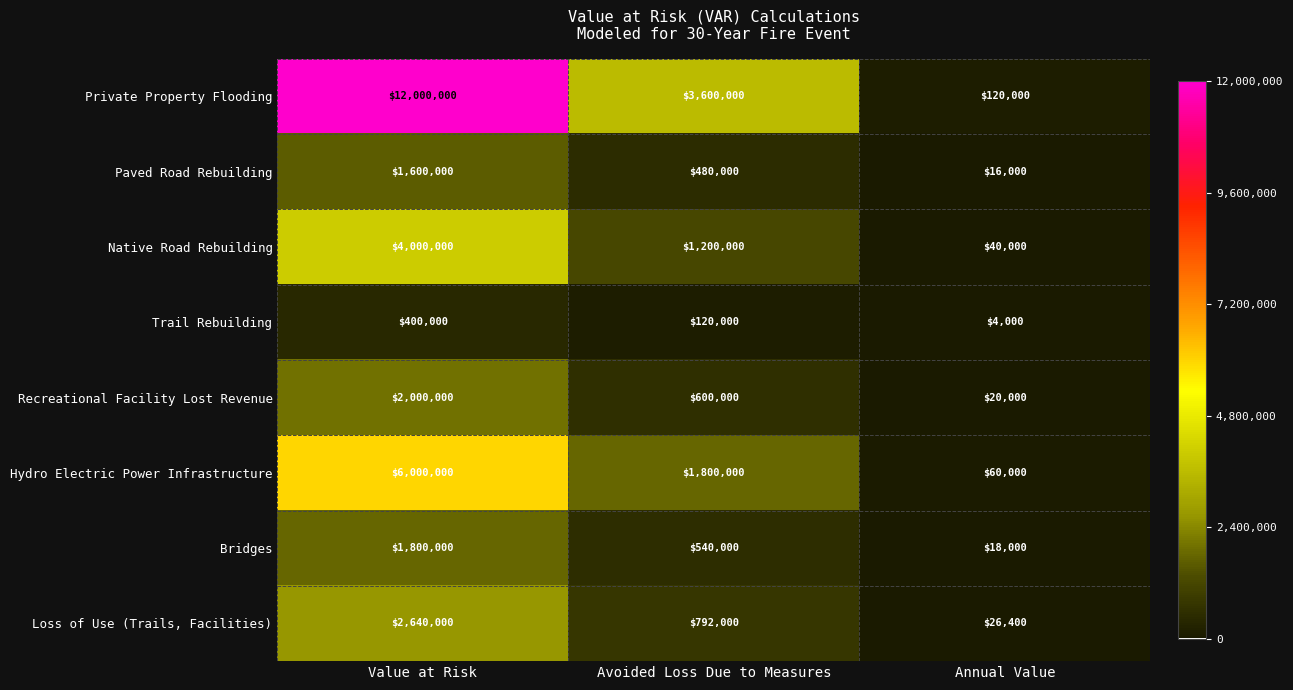

At which category is the sum across all series the highest?

Value at Risk